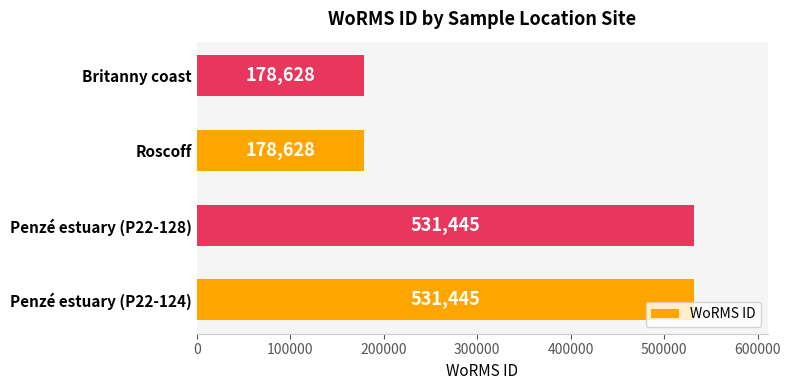

Approximately how many times larger is the value at Penzé estuary (P22-128) compared to Roscoff?

3.0